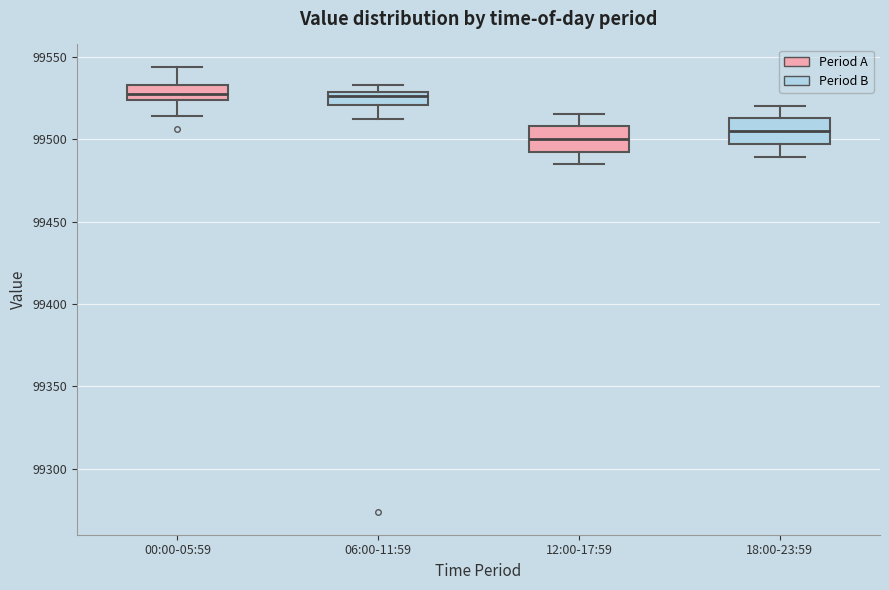

Reading left to right, read every box against the y-axis: the position of its median line, the range the box covers, and the ends of its whiskers. The values are not printed on the chart, so give them approximately, as read against the axis.

00:00-05:59: median 99530, box 99525 to 99535, whiskers 99515 to 99545
06:00-11:59: median 99525, box 99520 to 99530, whiskers 99510 to 99535
12:00-17:59: median 99500, box 99495 to 99510, whiskers 99485 to 99515
18:00-23:59: median 99505, box 99495 to 99515, whiskers 99490 to 99520